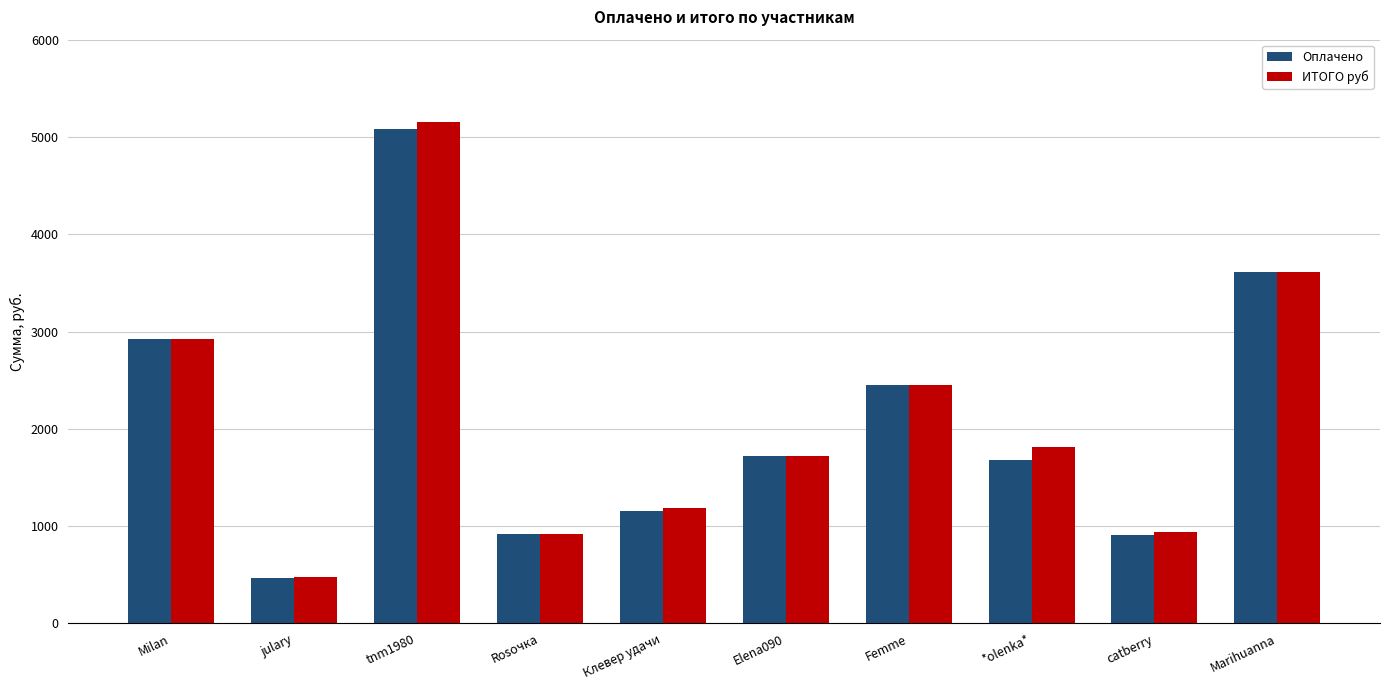

What is the maximum value for ИТОГО руб?

5156.6